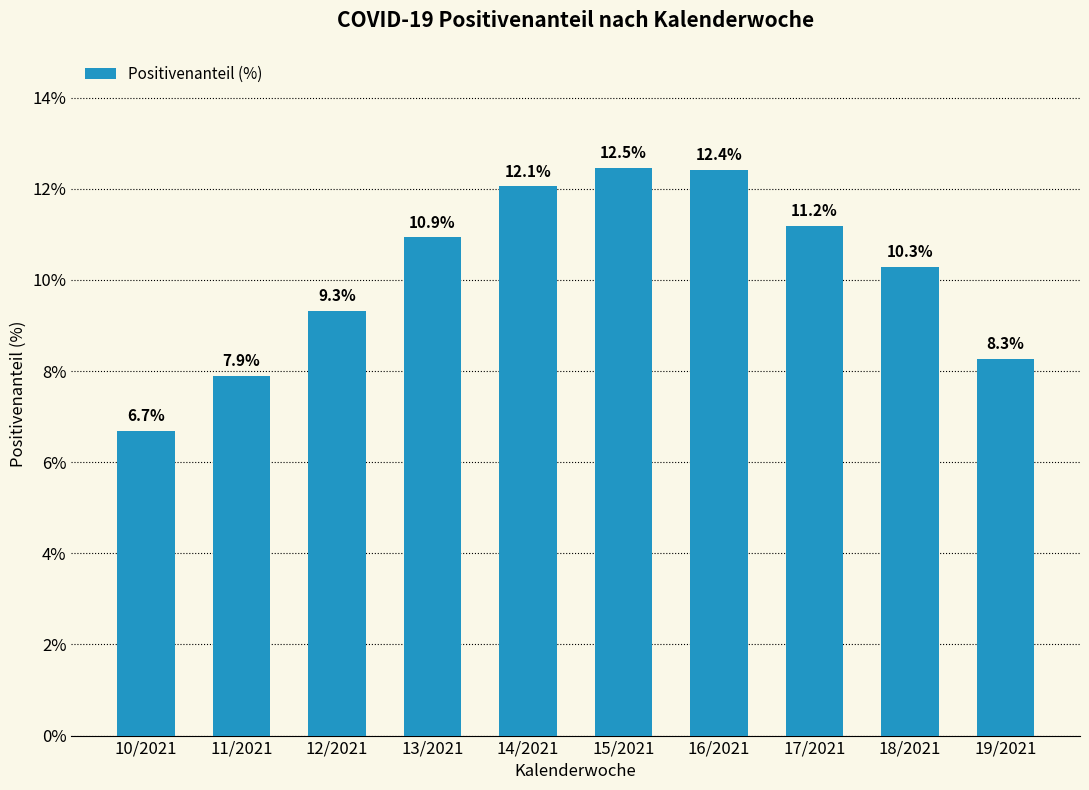

List the labels in order of value, smallest first.

10/2021, 11/2021, 19/2021, 12/2021, 18/2021, 13/2021, 17/2021, 14/2021, 16/2021, 15/2021